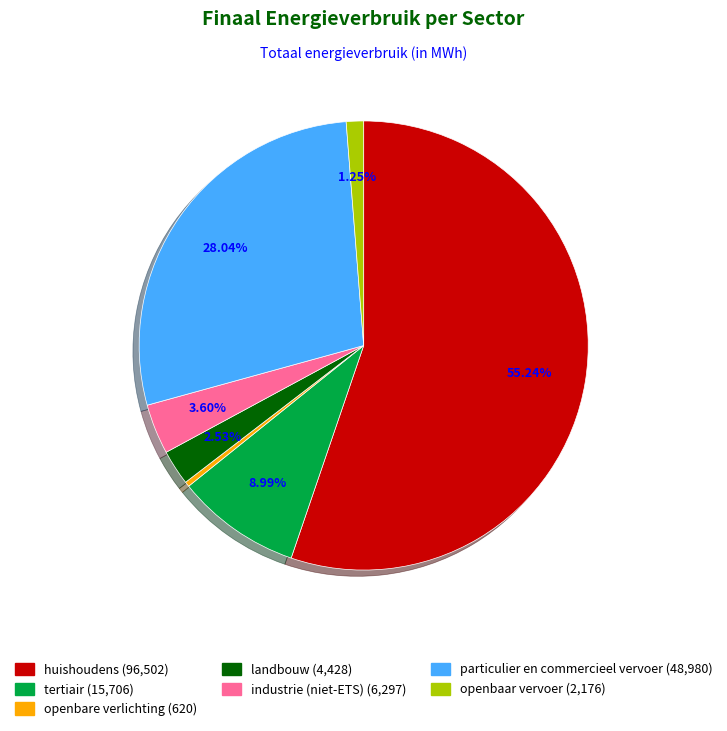

What percentage is the tertiair slice, to the nearest percent?

9%